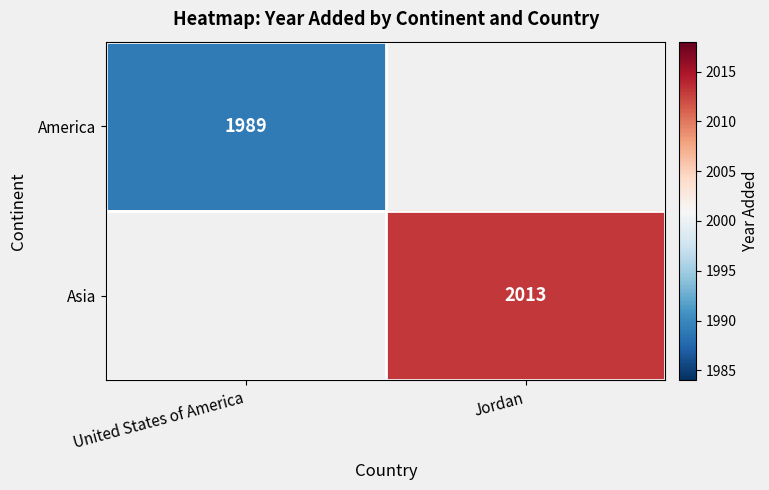

What is the maximum value shown in the chart?

2013.0